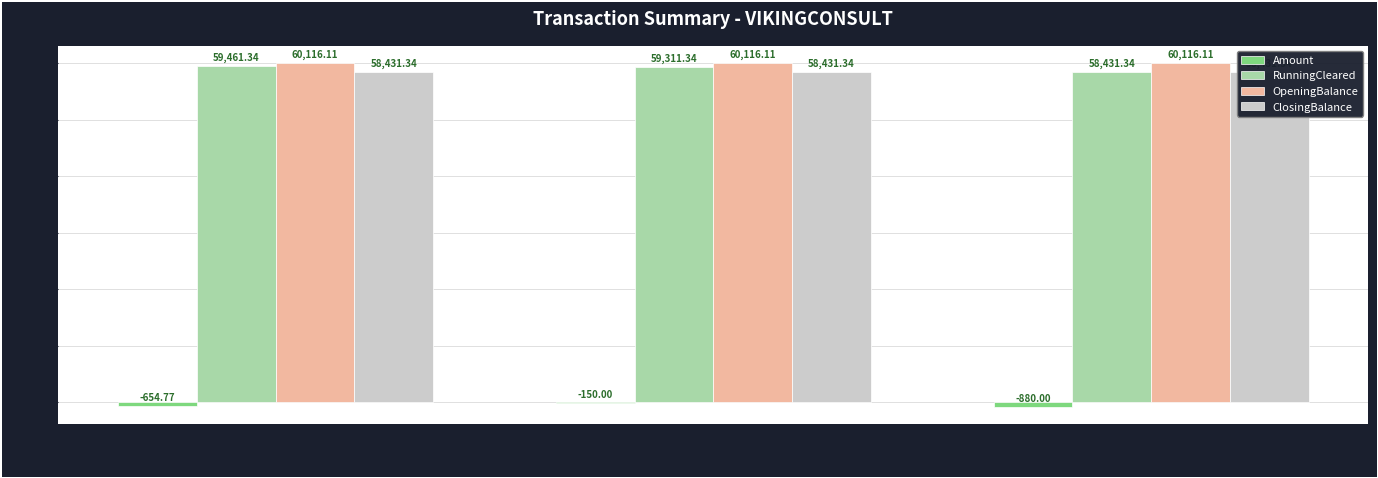

What are all the series names shown in the legend?

Amount, RunningCleared, OpeningBalance, ClosingBalance